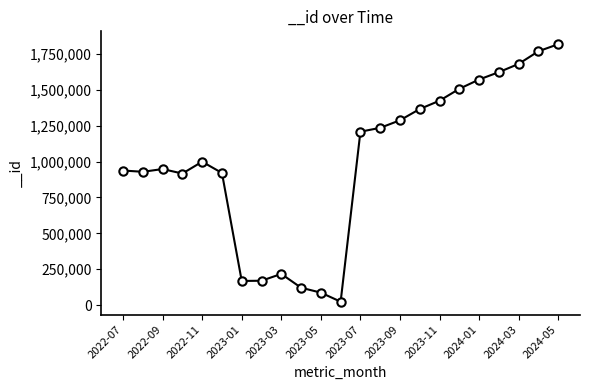

What is the greatest value displayed?

1817138